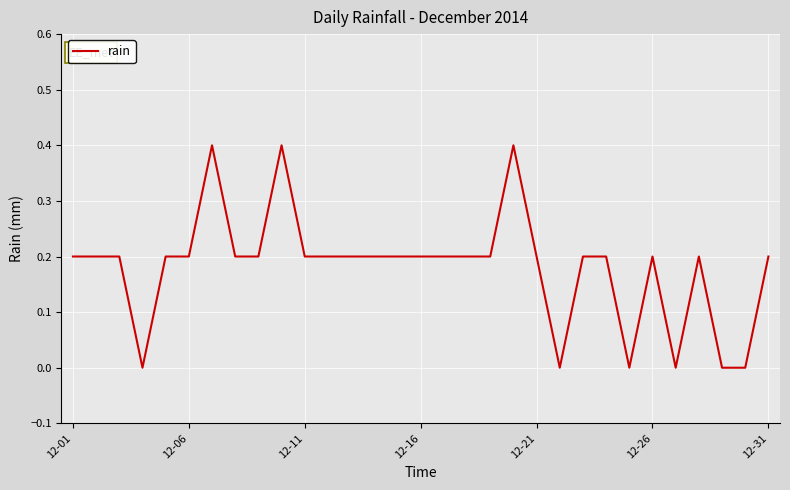

What is the greatest value displayed?

0.4